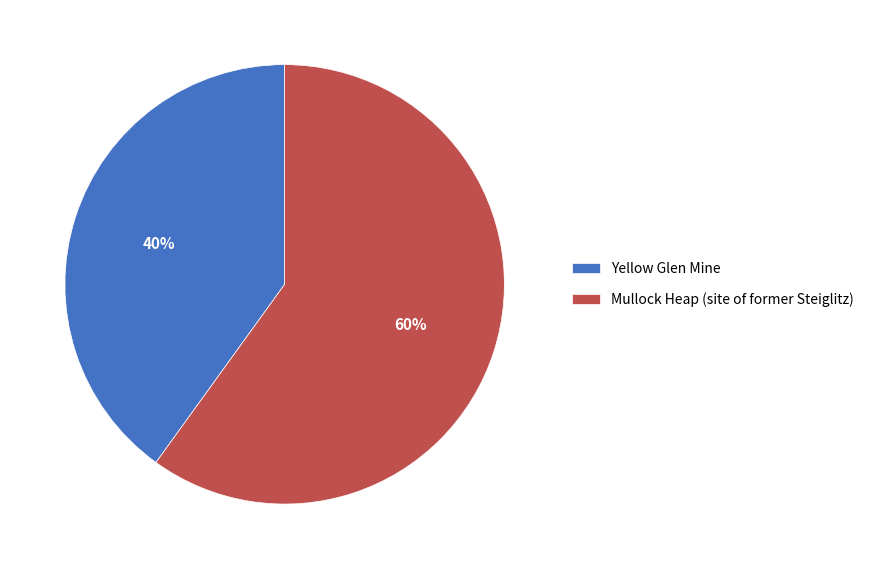

True or false: Mullock Heap (site of former Steiglitz) accounts for 72% of the total.

False